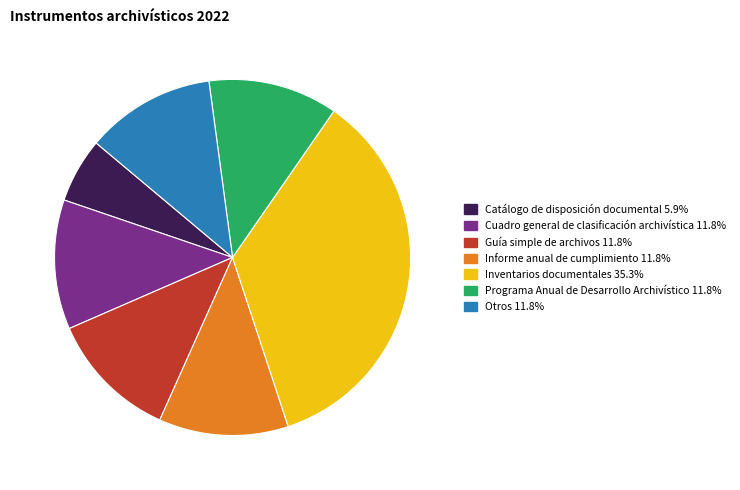

Does Inventarios documentales account for over 50% of the chart?

No